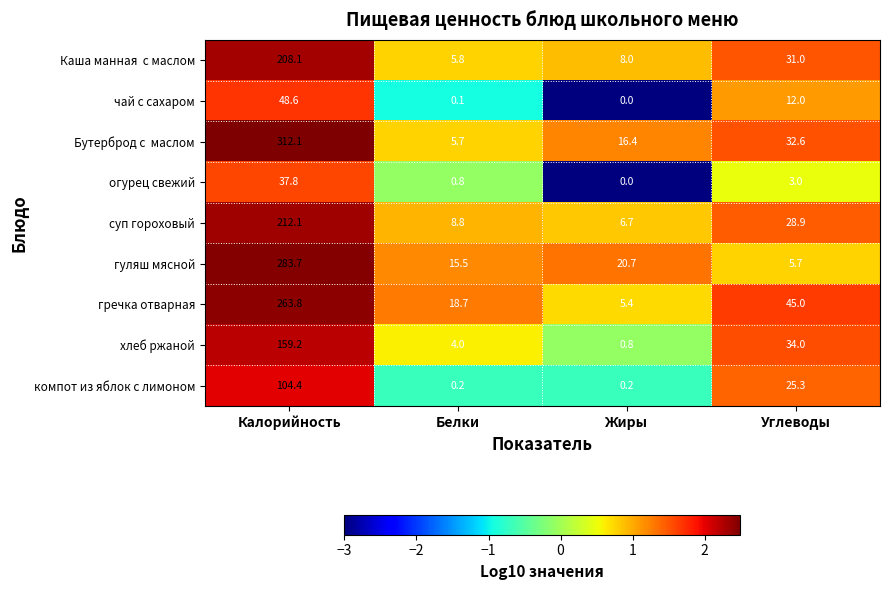

What is the difference between the гречка отварная values at Жиры and Углеводы?

39.6